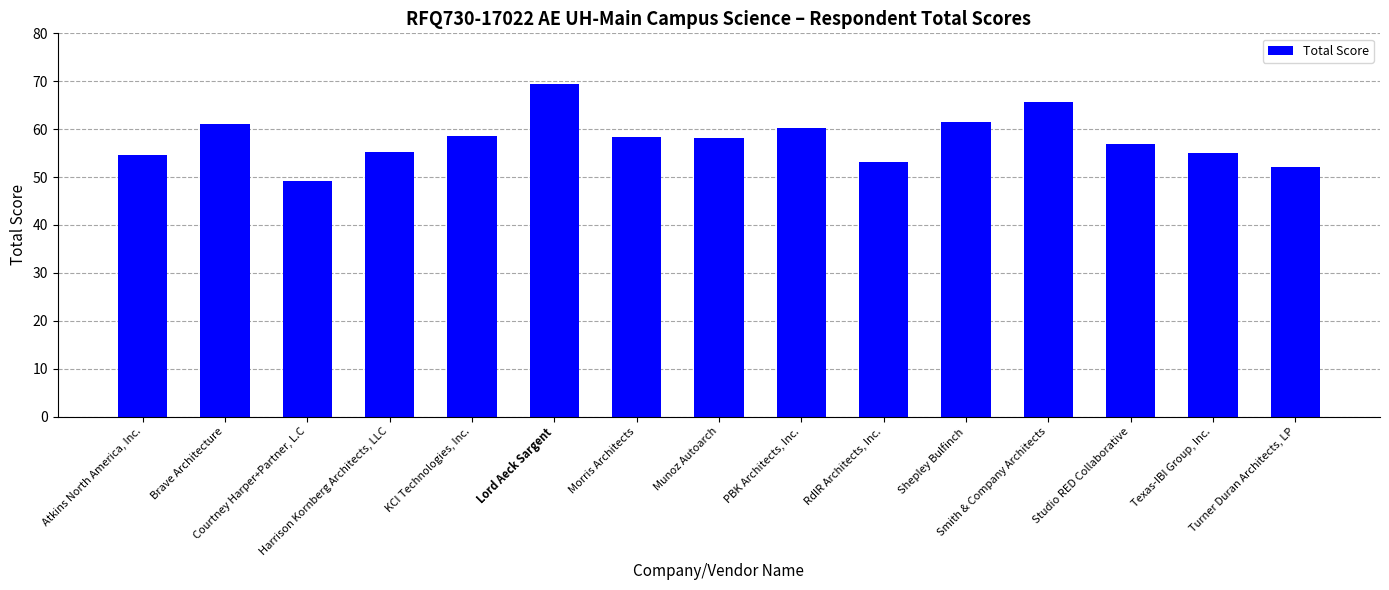

Approximately how many times larger is the value at Shepley Bulfinch compared to Harrison Kornberg Architects, LLC?

1.1